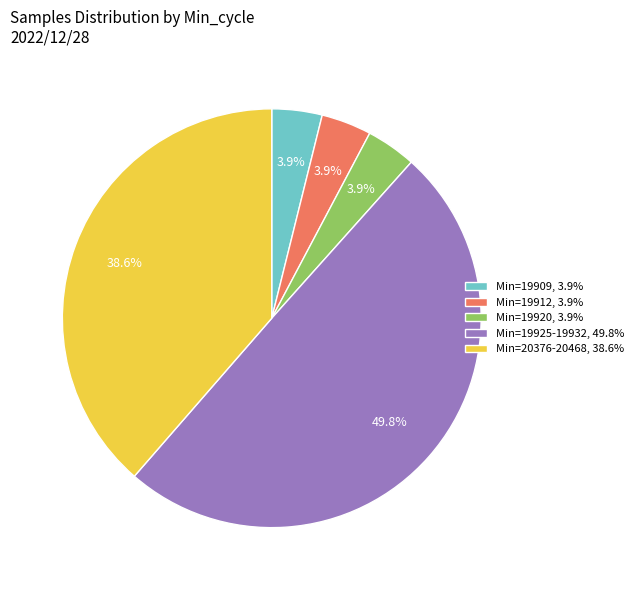

How many slices are in this pie chart?

5